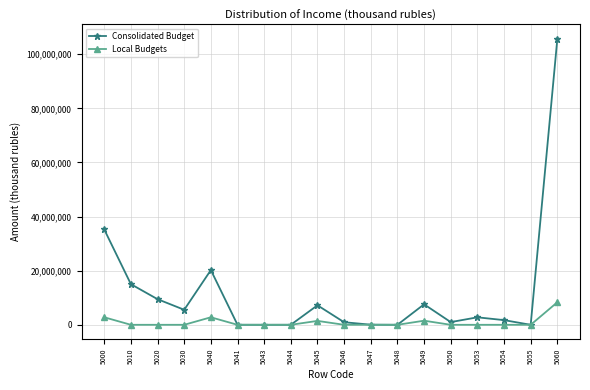

Is the value of Consolidated Budget at 5000 greater than the value of Local Budgets at 5055?

Yes